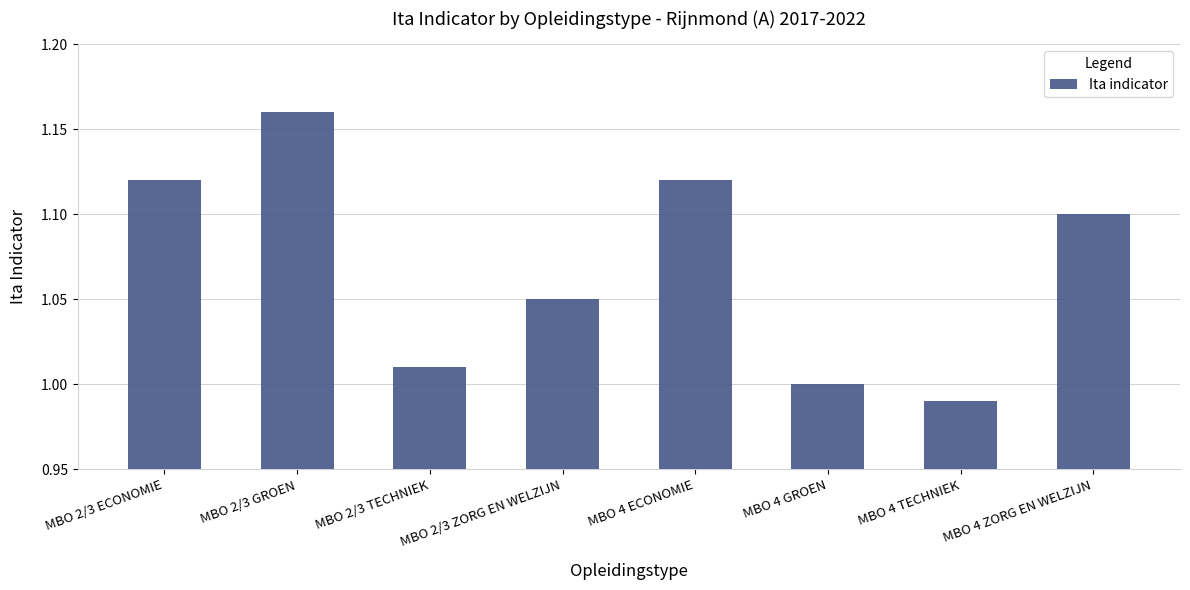

What is the label of the 8th bar from the left?

MBO 4 ZORG EN WELZIJN